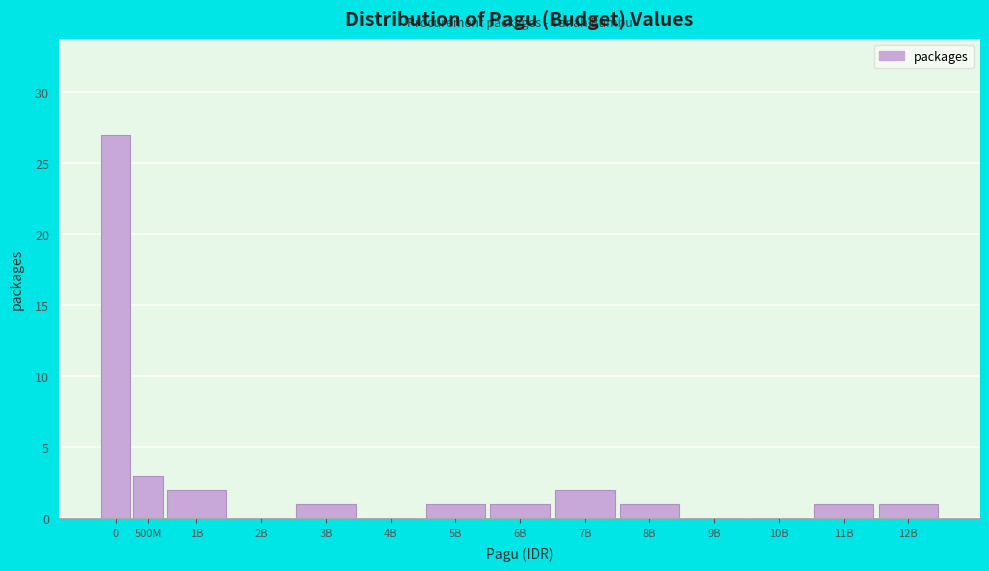

Reading left to right, list all the values displayed in this chart.

0=27	500M=3	1B=2	2B=0	3B=1	4B=0	5B=1	6B=1	7B=2	8B=1	9B=0	10B=0	11B=1	12B=1